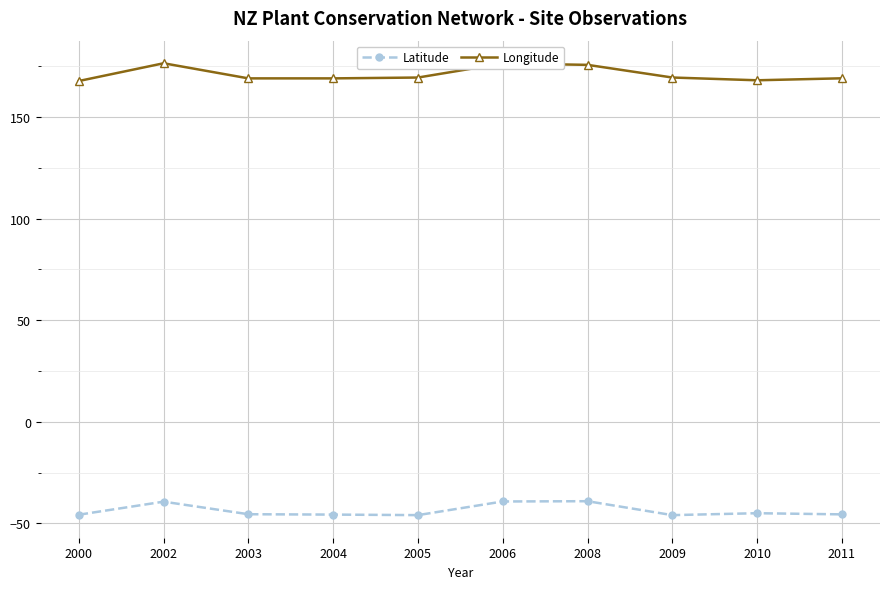

Is it true that Longitude equals 43.9 at 2000?

False